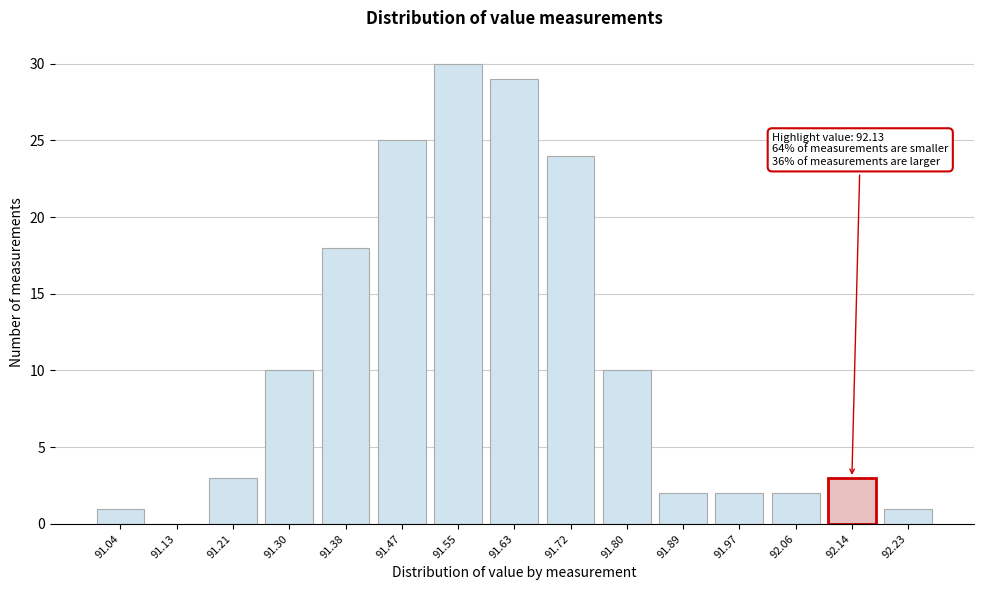

Over which range of the x-axis is the bar tallest?

91.51 to 91.59